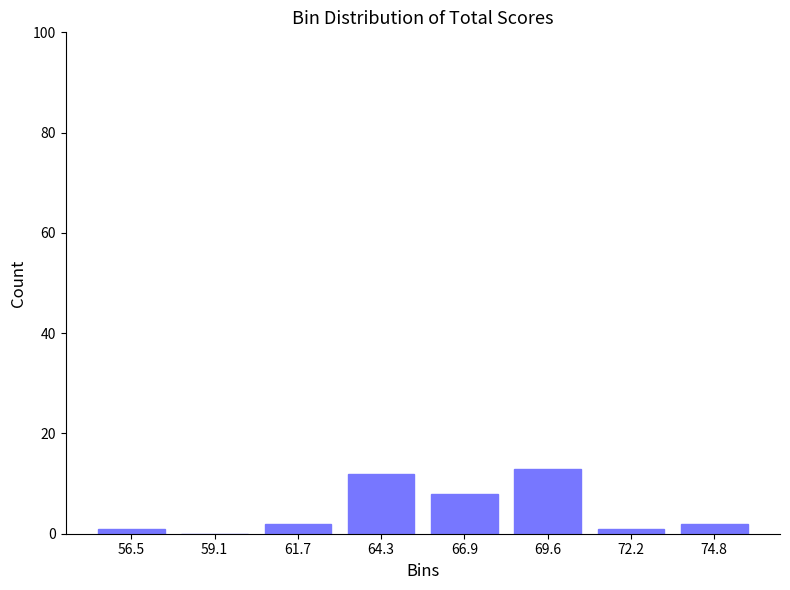

Reading left to right, list every bar in this chart as the range it spans on the x-axis followed by its height. Neither the bar edges nor the heights are printed on the chart, so give them approximately, as read against the axes.

55.0 to 58.0: under 2
58.0 to 60.5: 0
60.5 to 63.0: 2
63.0 to 65.5: 12
65.5 to 68.0: 8
68.0 to 71.0: 14
71.0 to 73.5: under 2
73.5 to 76.0: 2